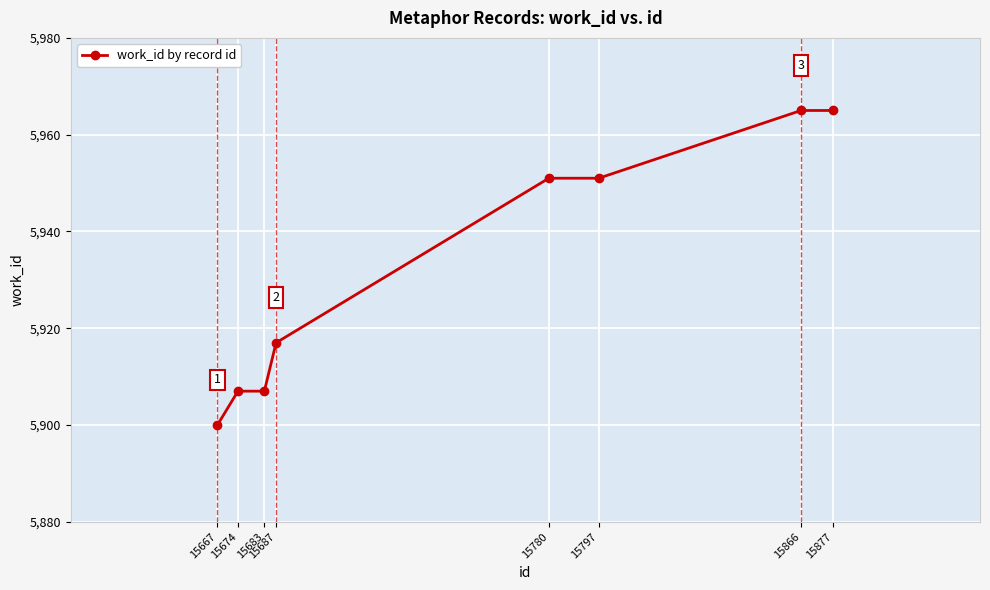

What is the difference between the second highest and second lowest values?

58